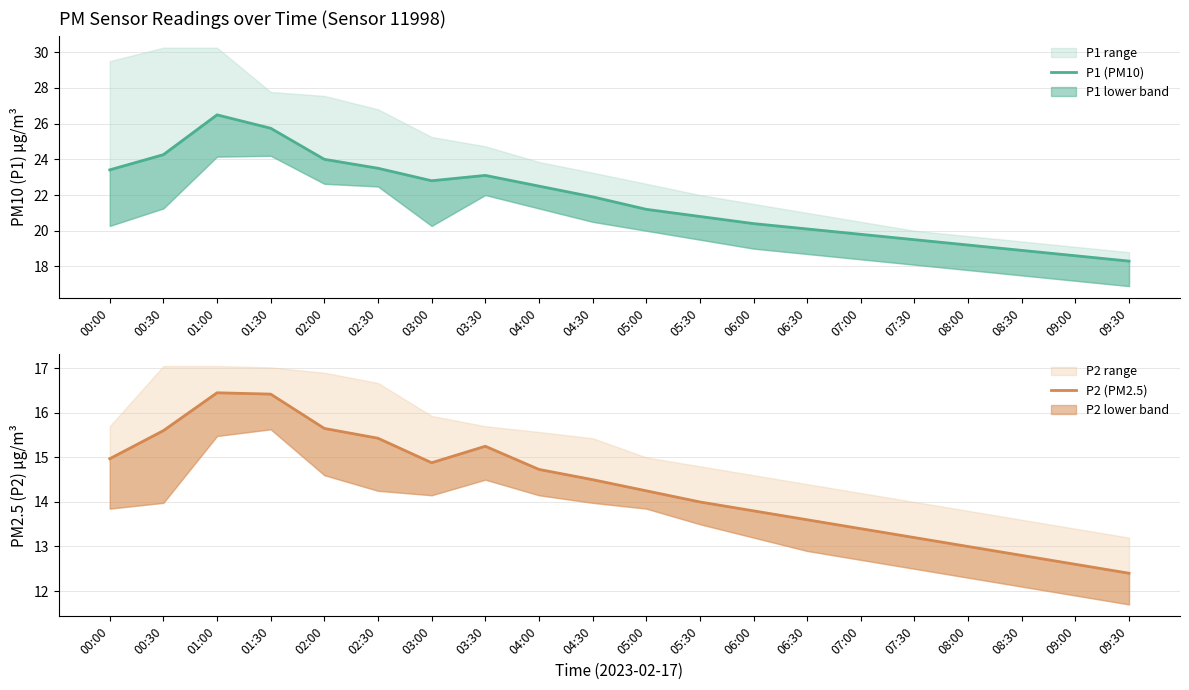

Does the chart display data point markers on the line(s)?

No